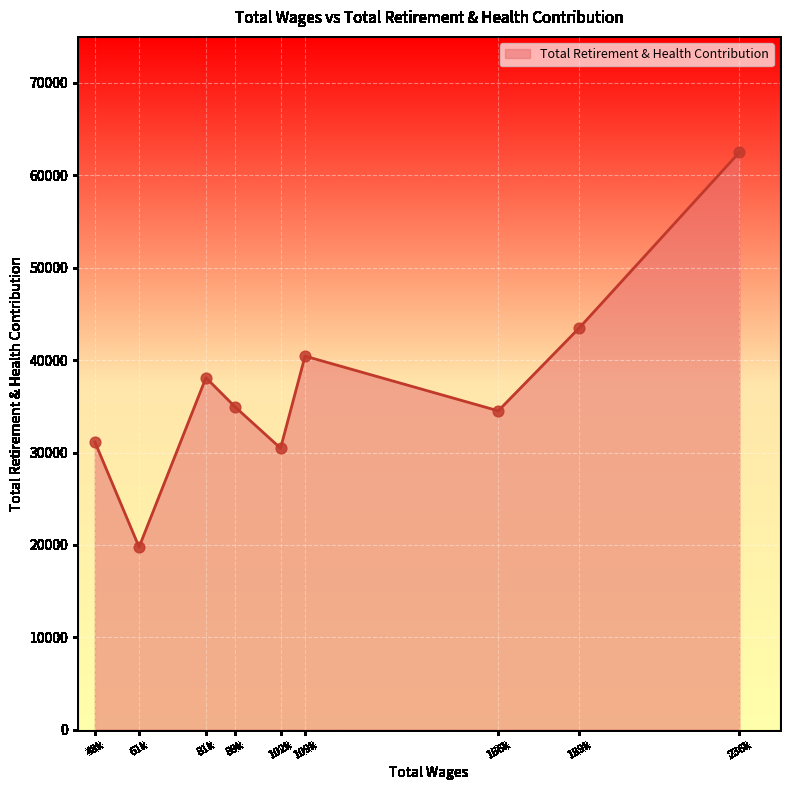

What is the change in value from 48k to 166k?

+3363